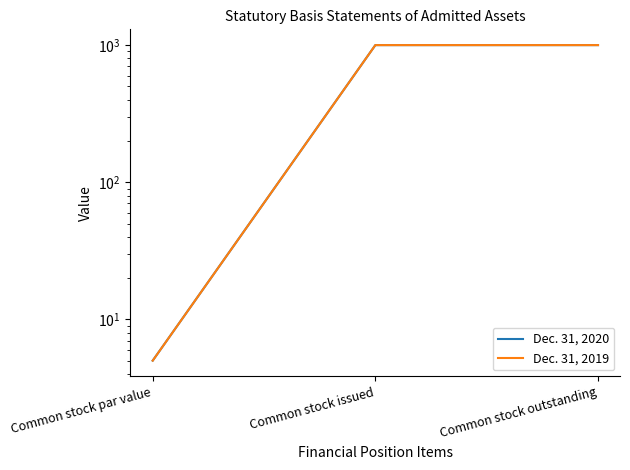

How many lines are shown in the chart?

2